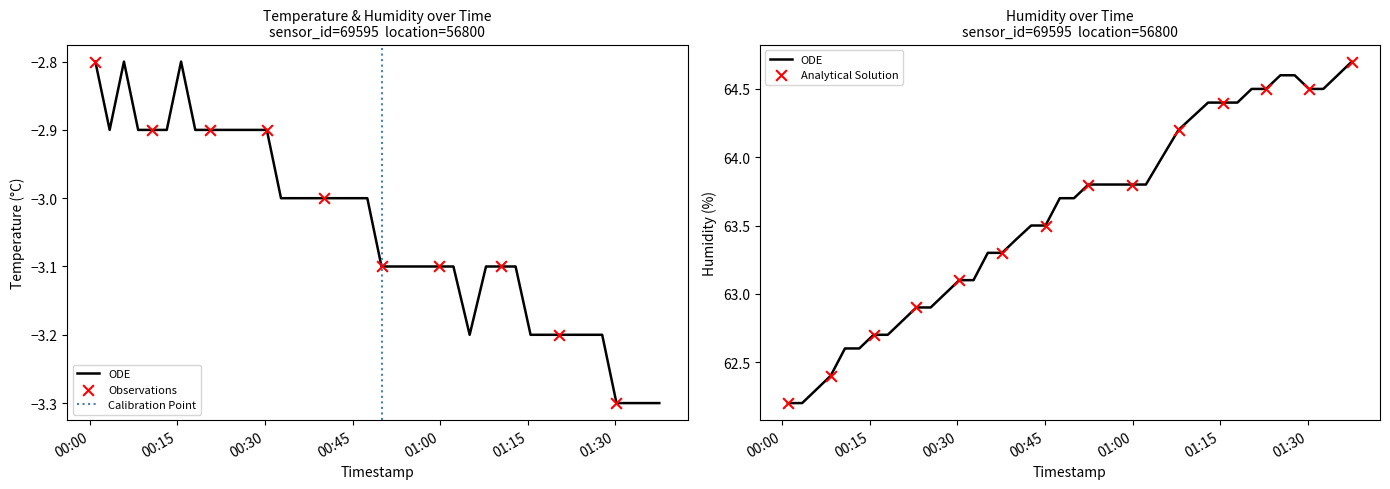

Is the value of humidity at 2024-01-10T01:32:40 greater than the value of temperature at 2024-01-10T01:35:07?

Yes